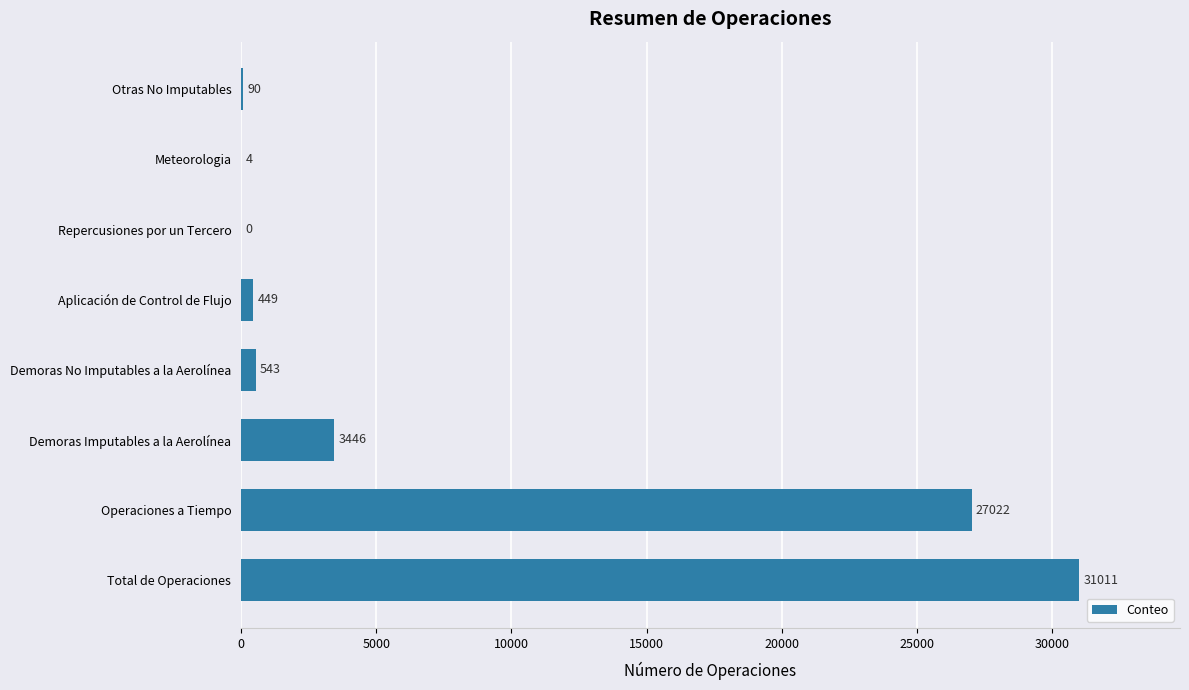

Reading bottom to top, extract all data points from this chart.

Total de Operaciones=31011	Operaciones a Tiempo=27022	Demoras Imputables a la Aerolínea=3446	Demoras No Imputables a la Aerolínea=543	Aplicación de Control de Flujo=449	Repercusiones por un Tercero=0	Meteorologia=4	Otras No Imputables=90